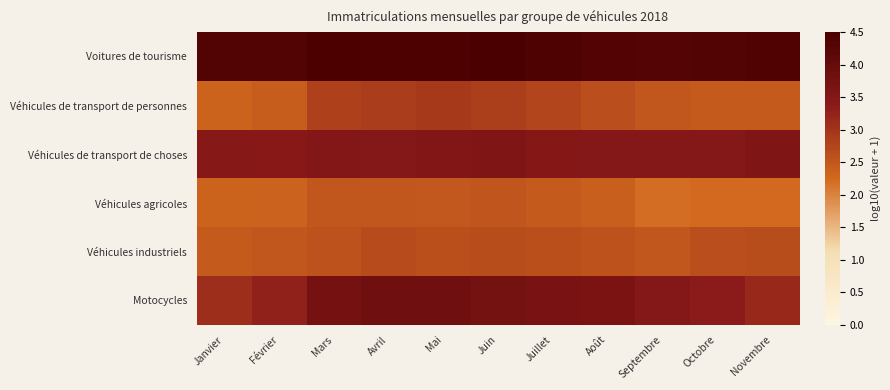

List the series in order of their peak value, lowest first.

Véhicules agricoles, Véhicules industriels, Véhicules de transport de personnes, Véhicules de transport de choses, Motocycles, Voitures de tourisme